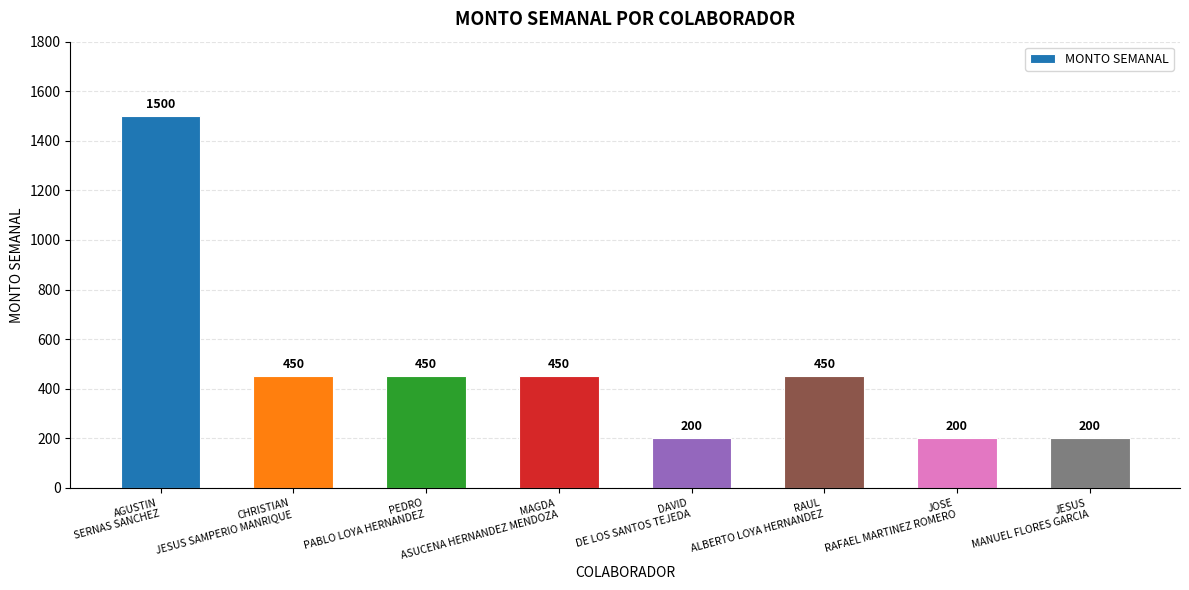

Reading left to right, list all the values displayed in this chart.

1500	450	450	450	200	450	200	200